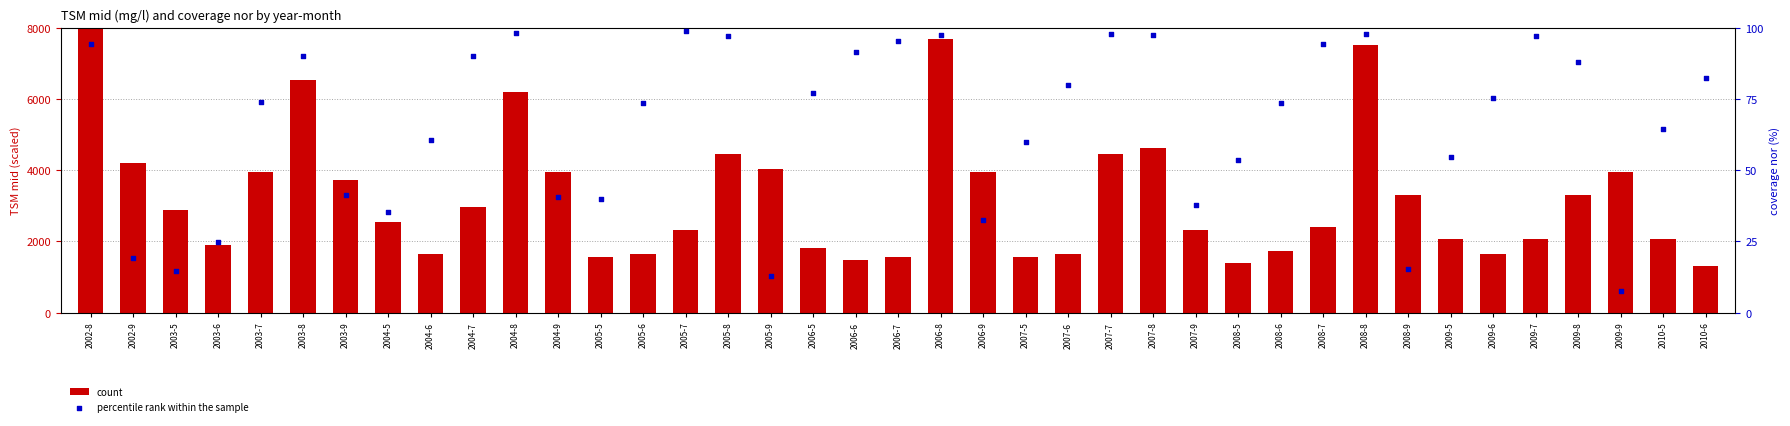

Which series contains the lowest Y value?

percentile rank within the sample